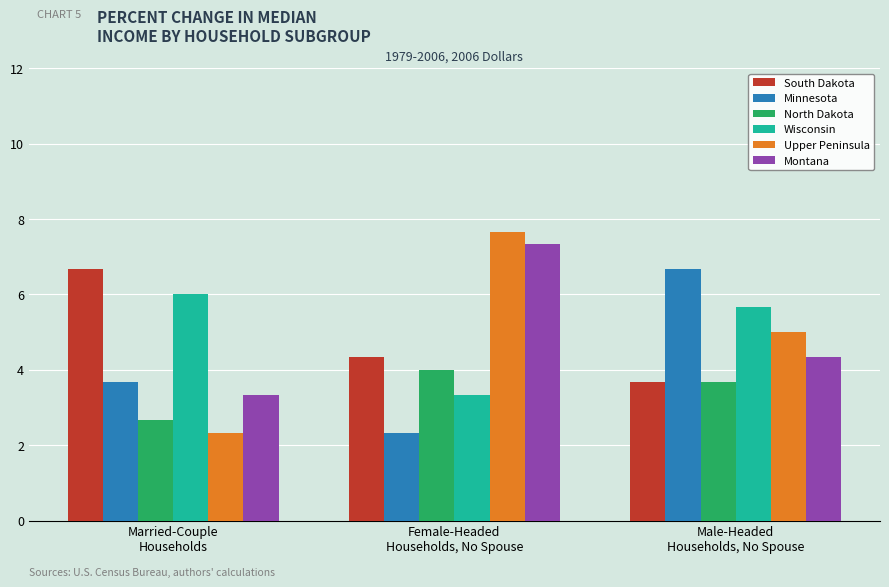

How many Wisconsin values are between 3 and 6?

3